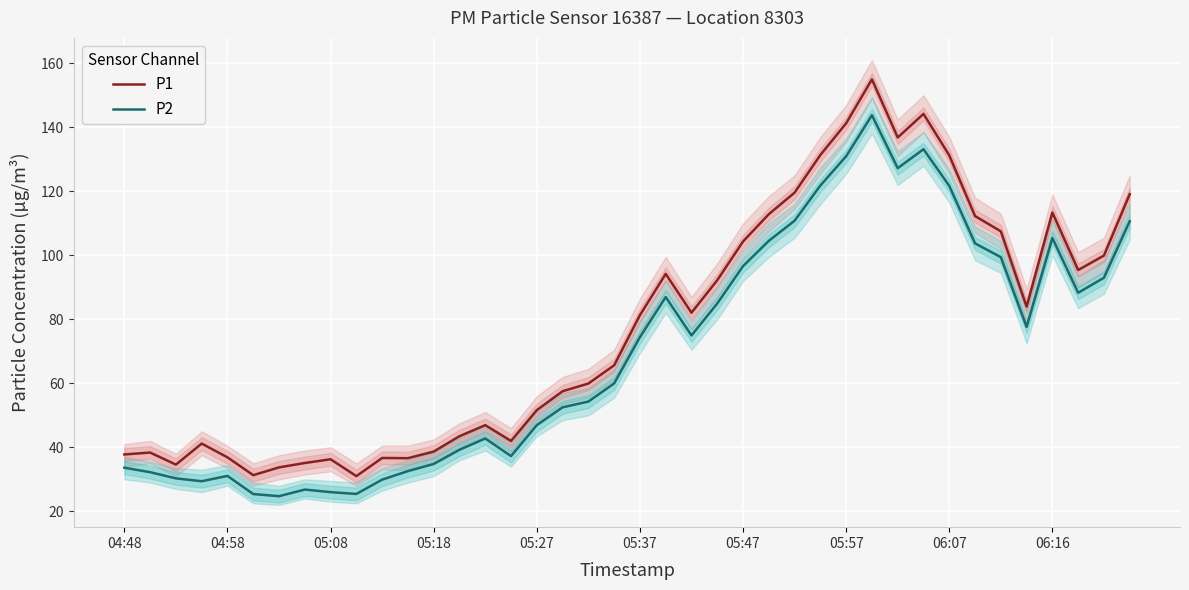

How many values in the P2 series are below 74?

20